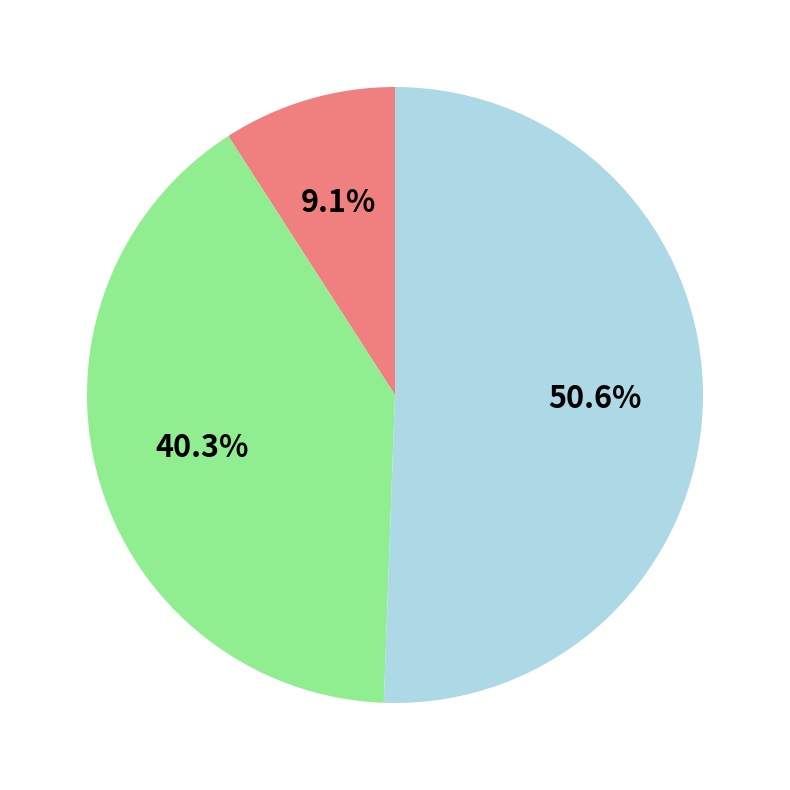

Does any single category account for the majority?

Yes